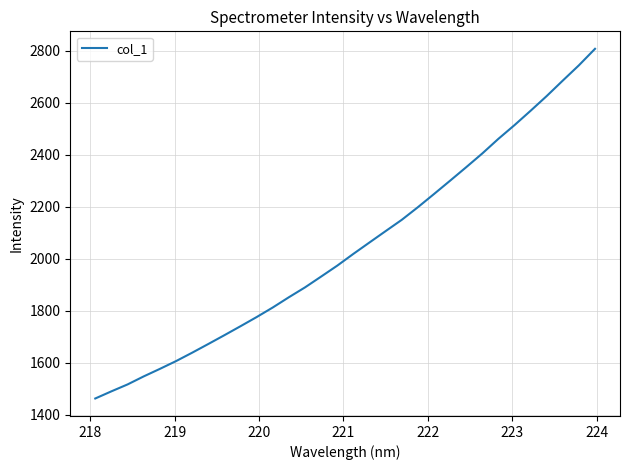

What is the smallest value displayed?

1461.6